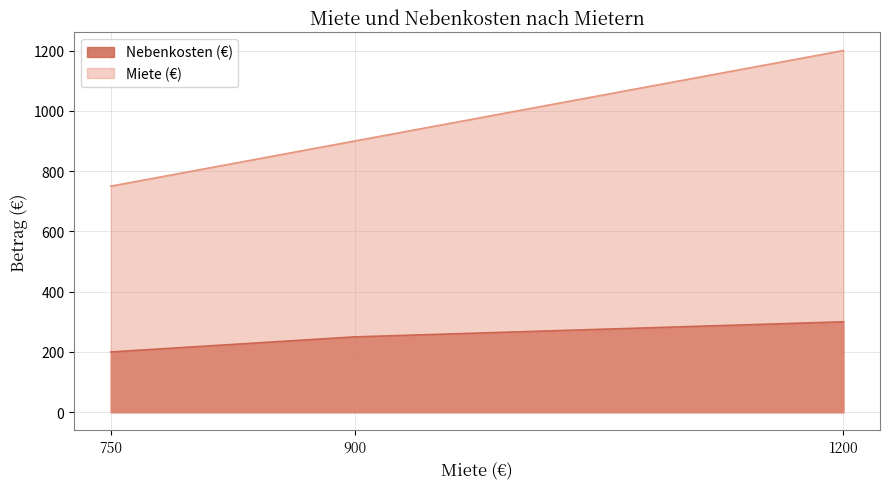

The Nebenkosten (€) series shows 142 at 1200. True or false?

False